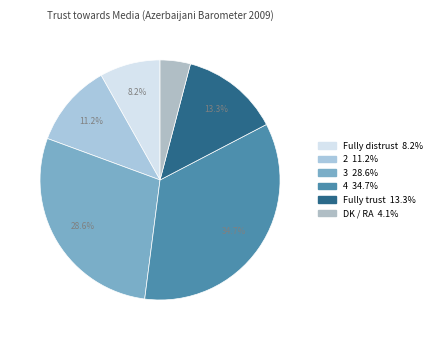

The 3 slice represents 29% of the pie. True or false?

True